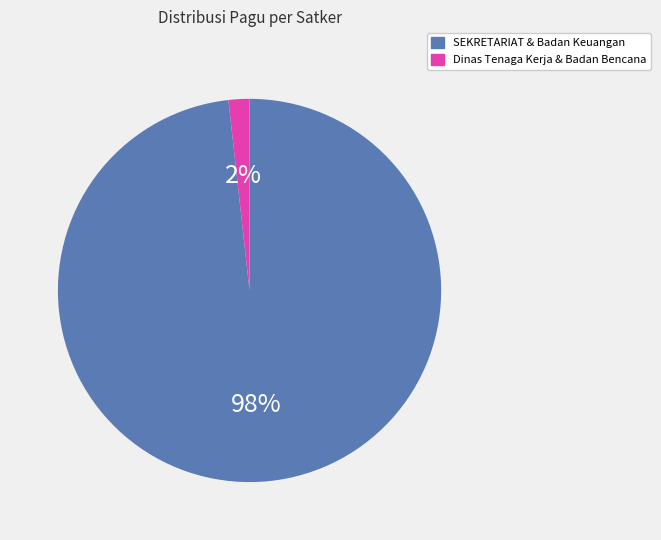

Is there a majority slice in this chart?

Yes